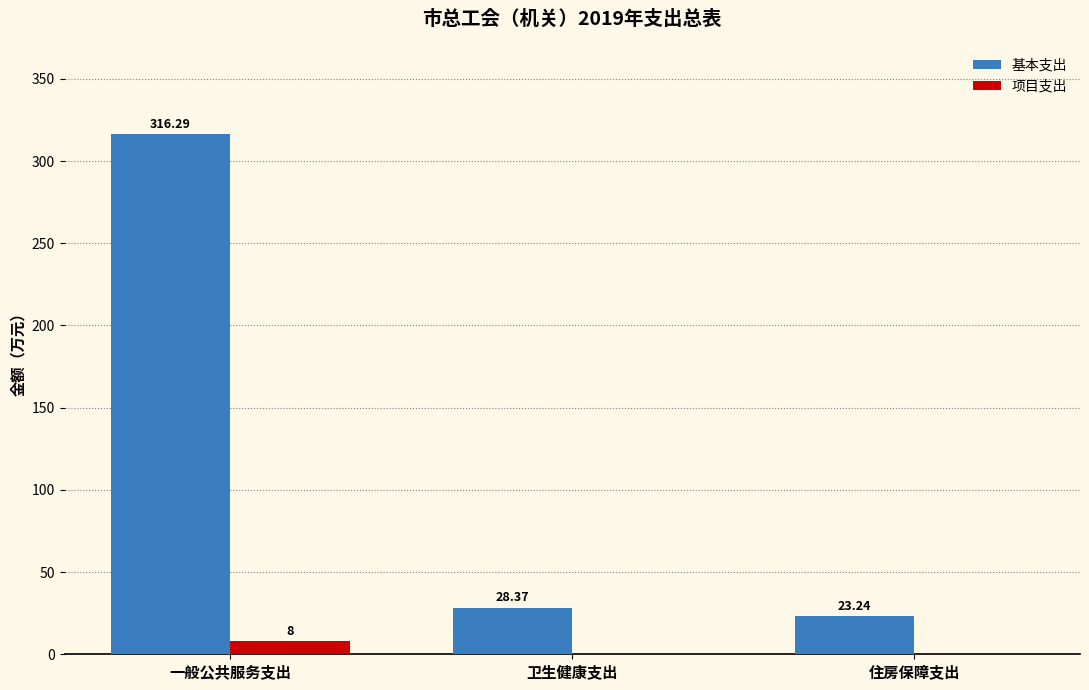

Which category has the highest value in the 项目支出 series?

一般公共服务支出